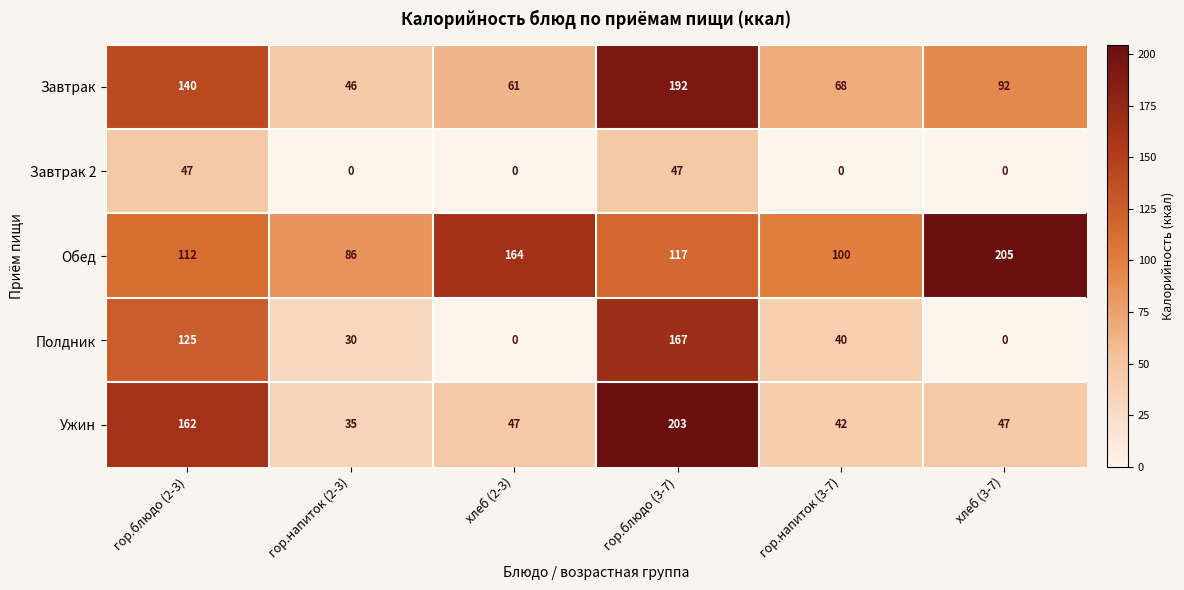

Which series has the largest range (max minus min)?

Ужин